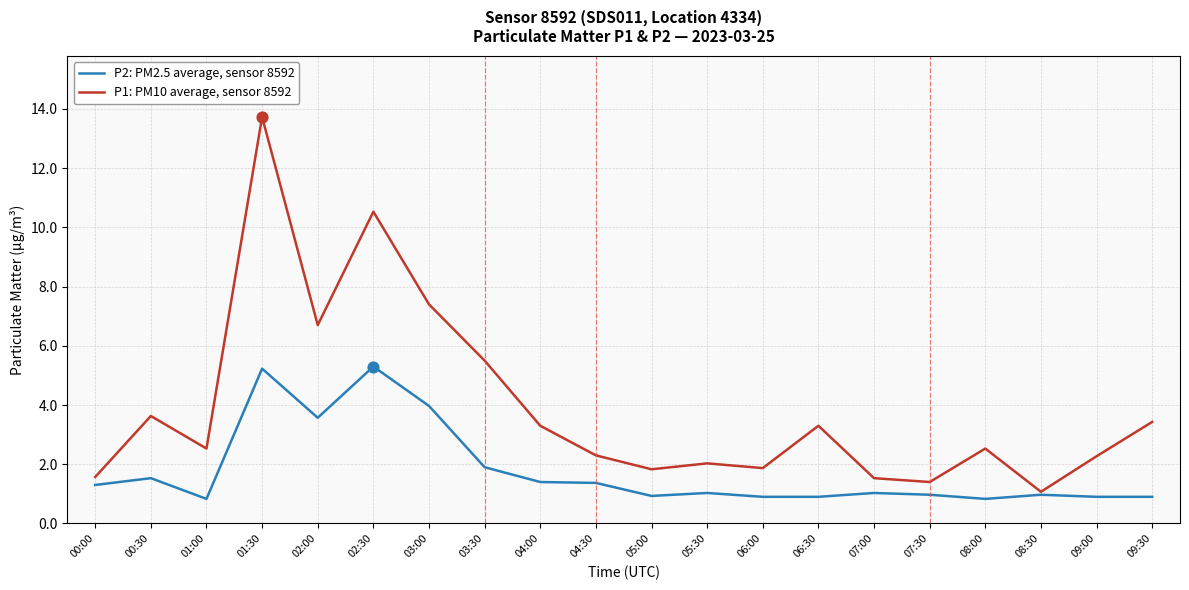

Is the value of P1: PM10 average, sensor 8592 at 03:00 greater than the value of P2: PM2.5 average, sensor 8592 at 09:00?

Yes